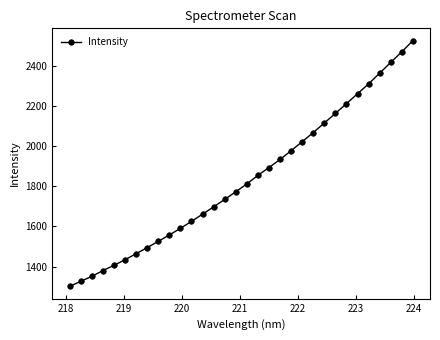

What is the average value?

1834.7